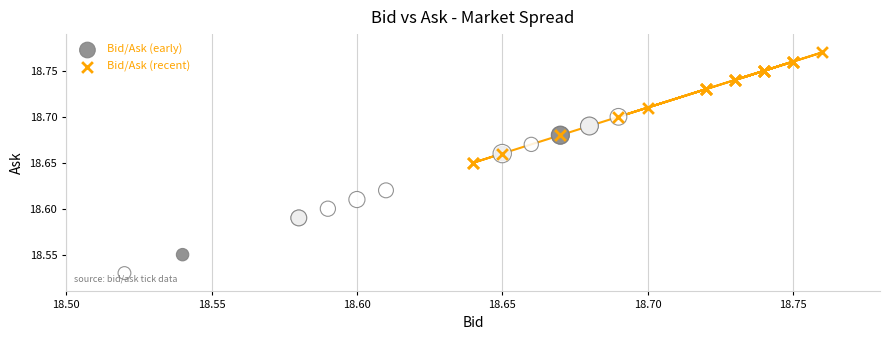

Which series has the largest Y range (max minus min)?

Bid/Ask (early)